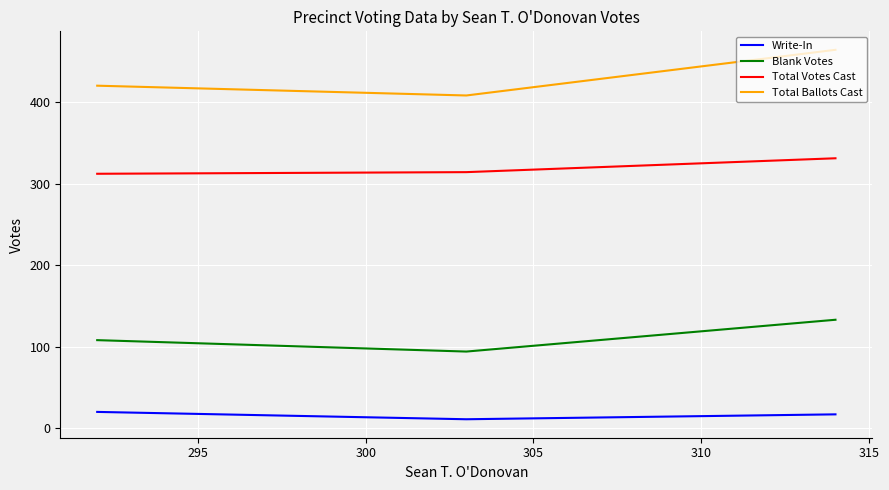

How many data points does each series have?

3